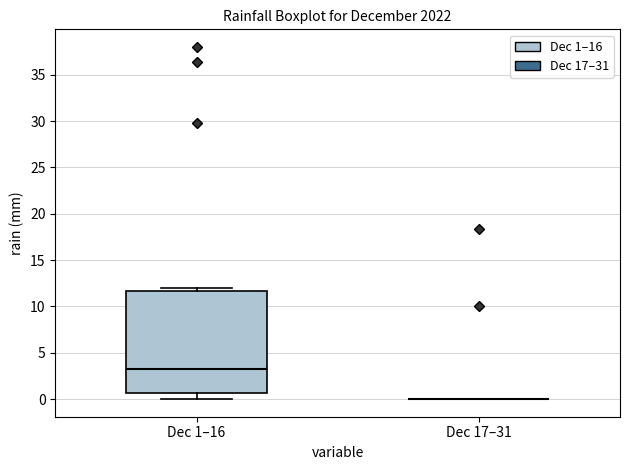

Comparing the boxes themselves (not the whiskers), which one is the tallest?

Dec 1–16